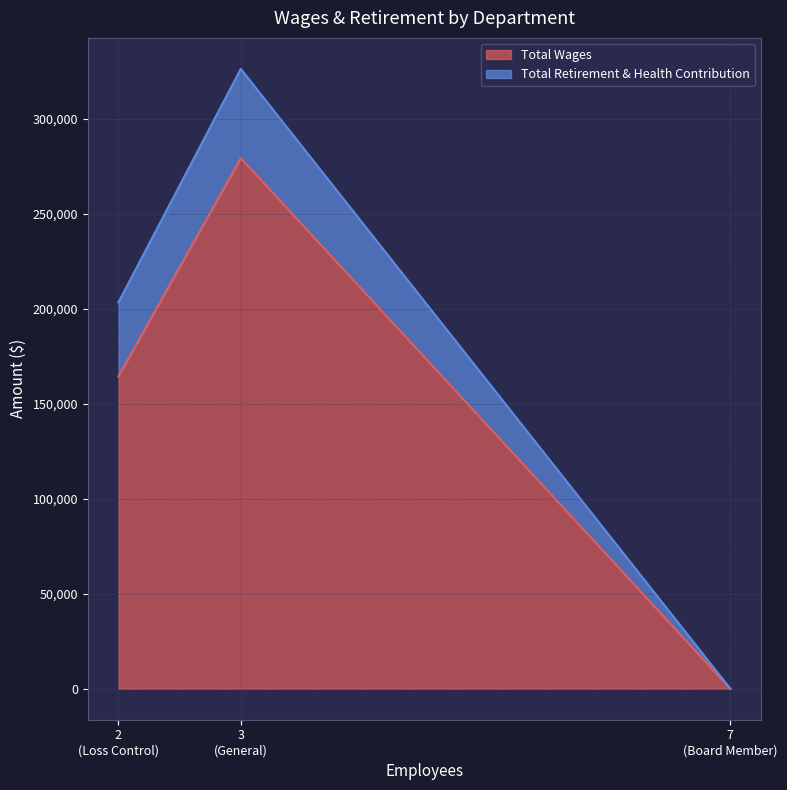

What is the difference between the highest and lowest values at General?

232366